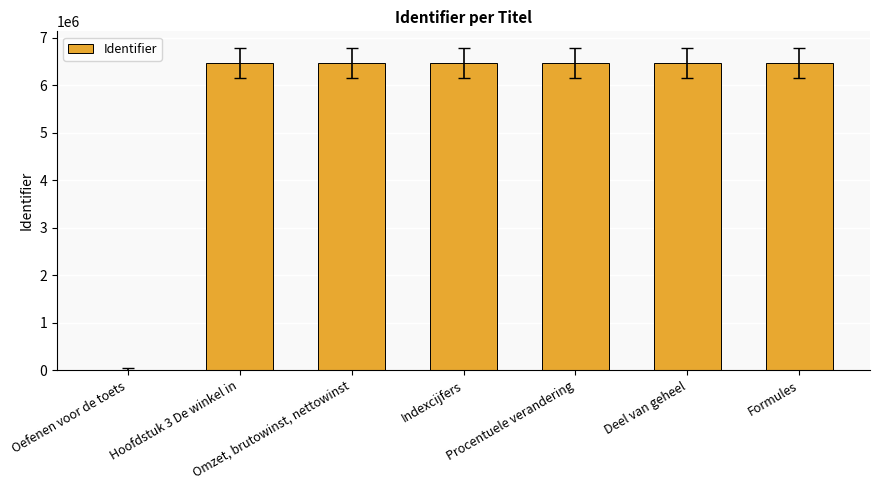

How many positive values are there?

6